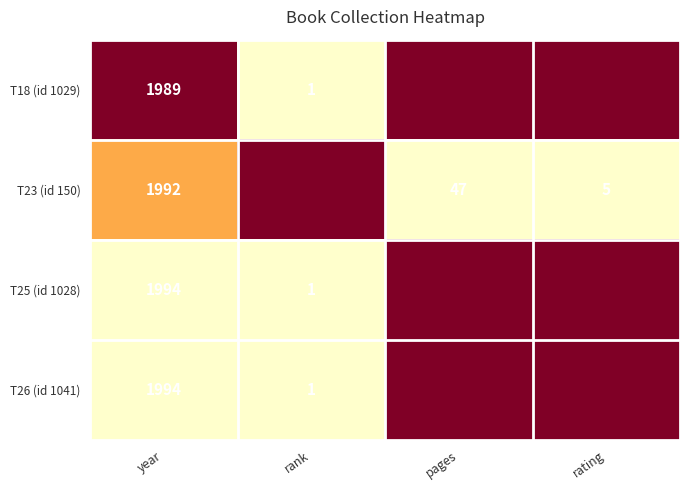

What is the sum of the T25 (id 1028) values at year and rank?

1995